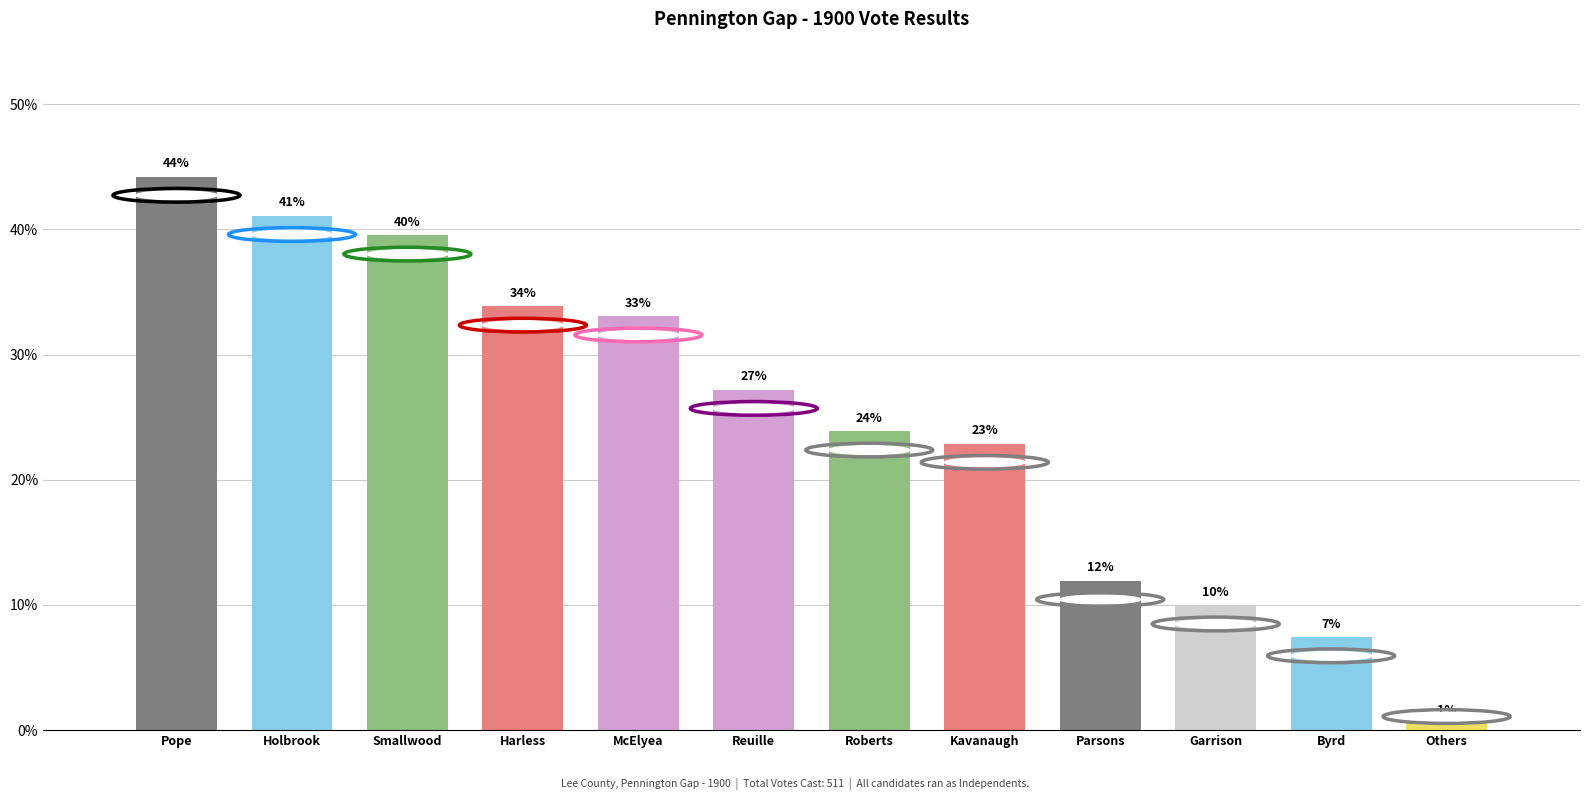

What position from the left is Roberts?

7